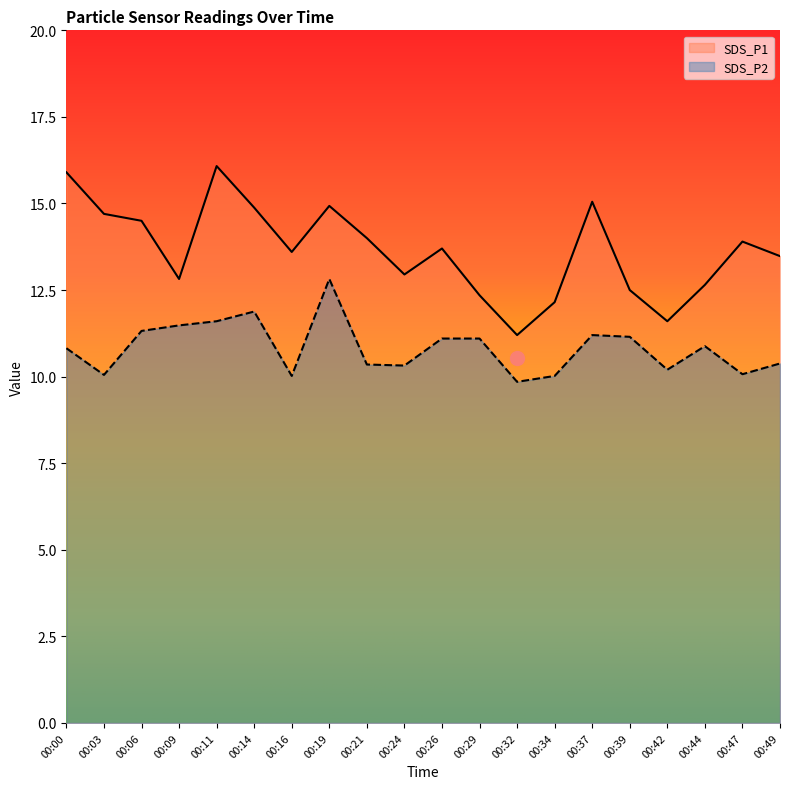

Count the number of categories in the chart.

20